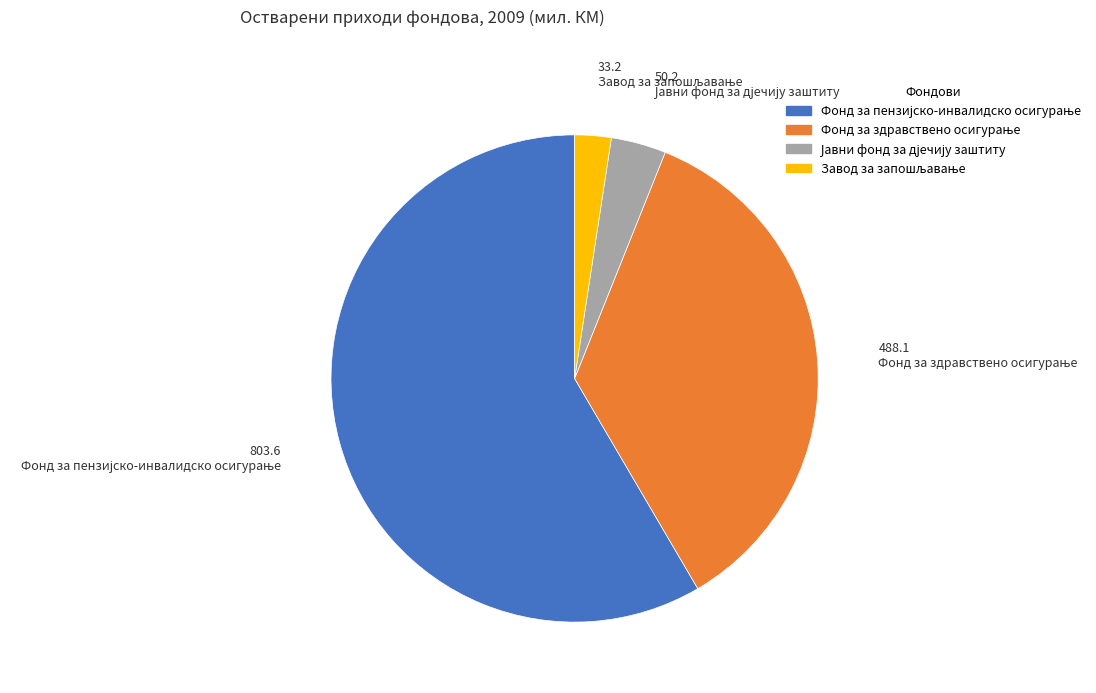

Does any single category account for the majority?

Yes